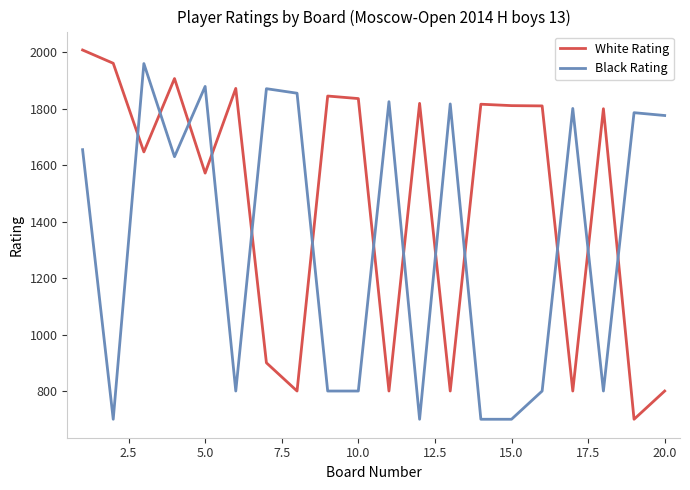

Which series has the largest total across all categories?

White Rating